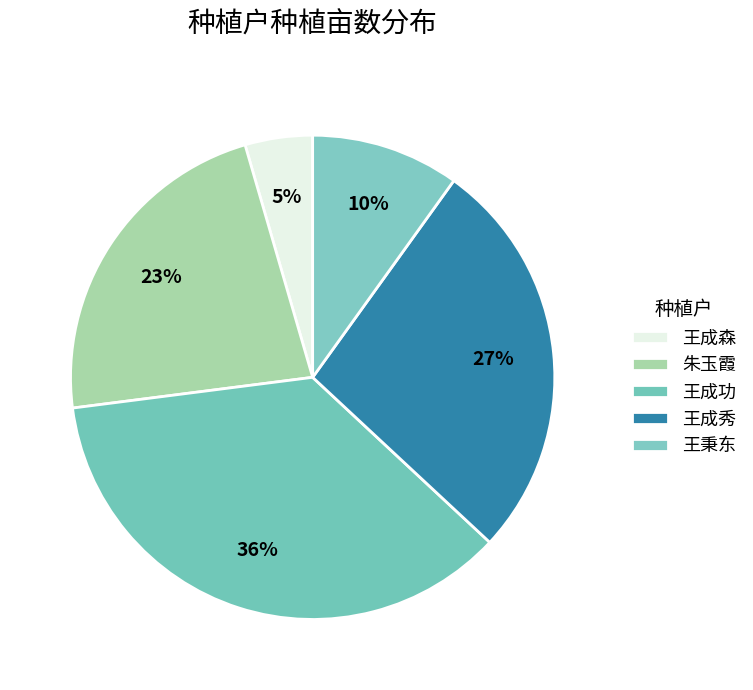

Rank the categories by value from highest to lowest.

王成功, 王成秀, 朱玉霞, 王秉东, 王成森